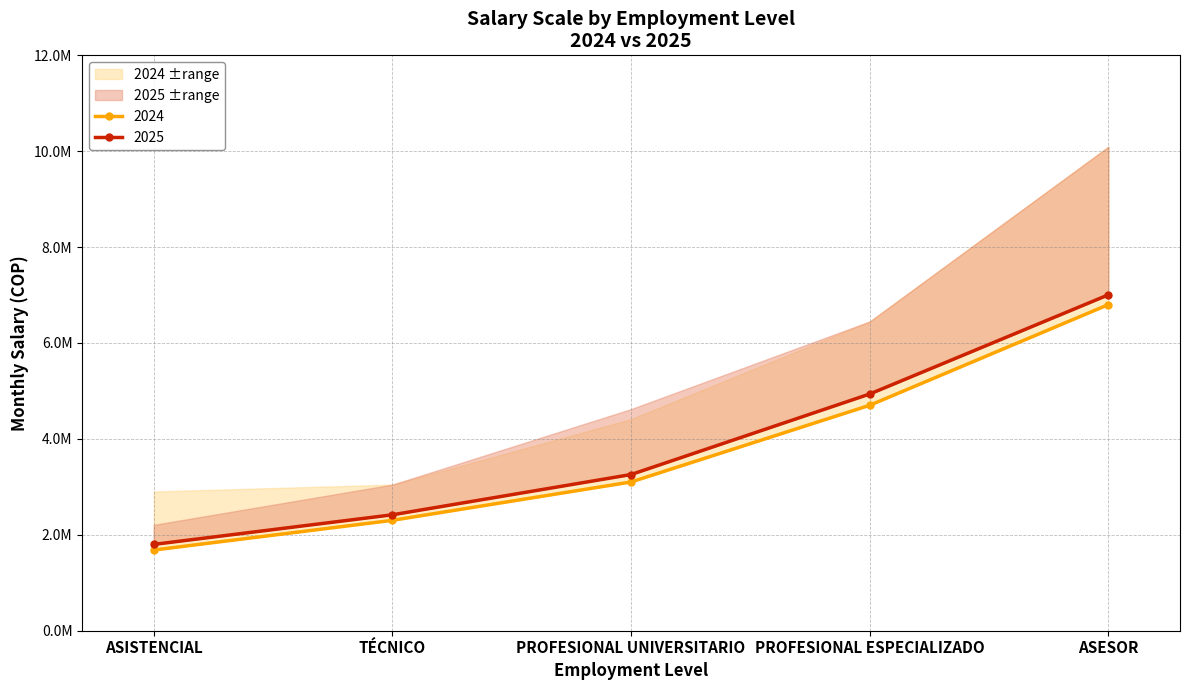

At how many categories does at least one series exceed 4717887?

2